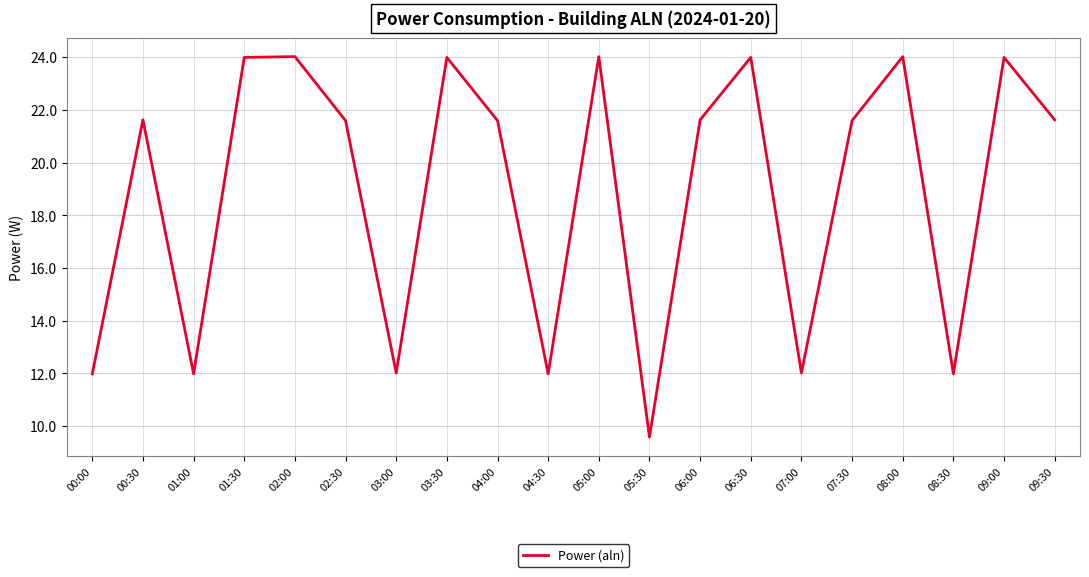

Which category has the lowest value across all series?

05:30